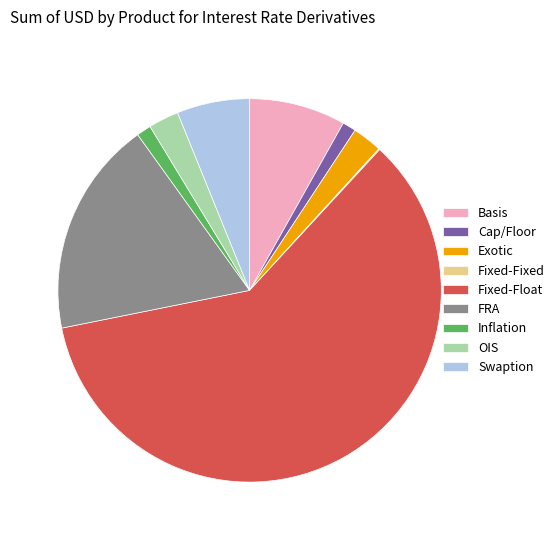

Which slice is the largest?

Fixed-Float